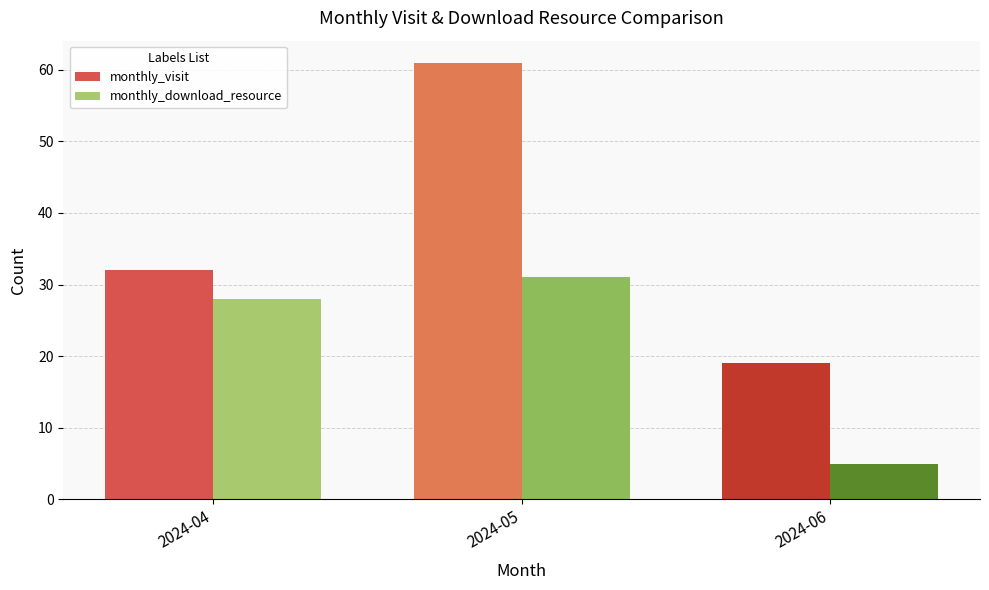

Count the monthly_visit values in the range 19 to 61.

3